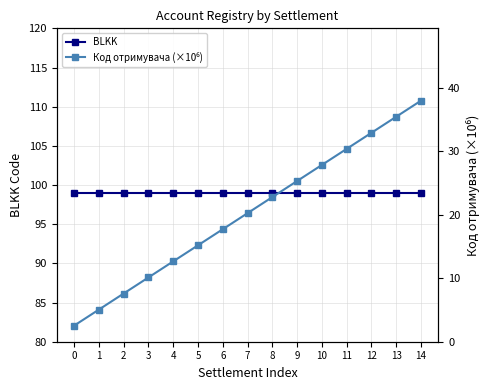

At which label is Код отримувача (×10⁶) closest to 20?

7